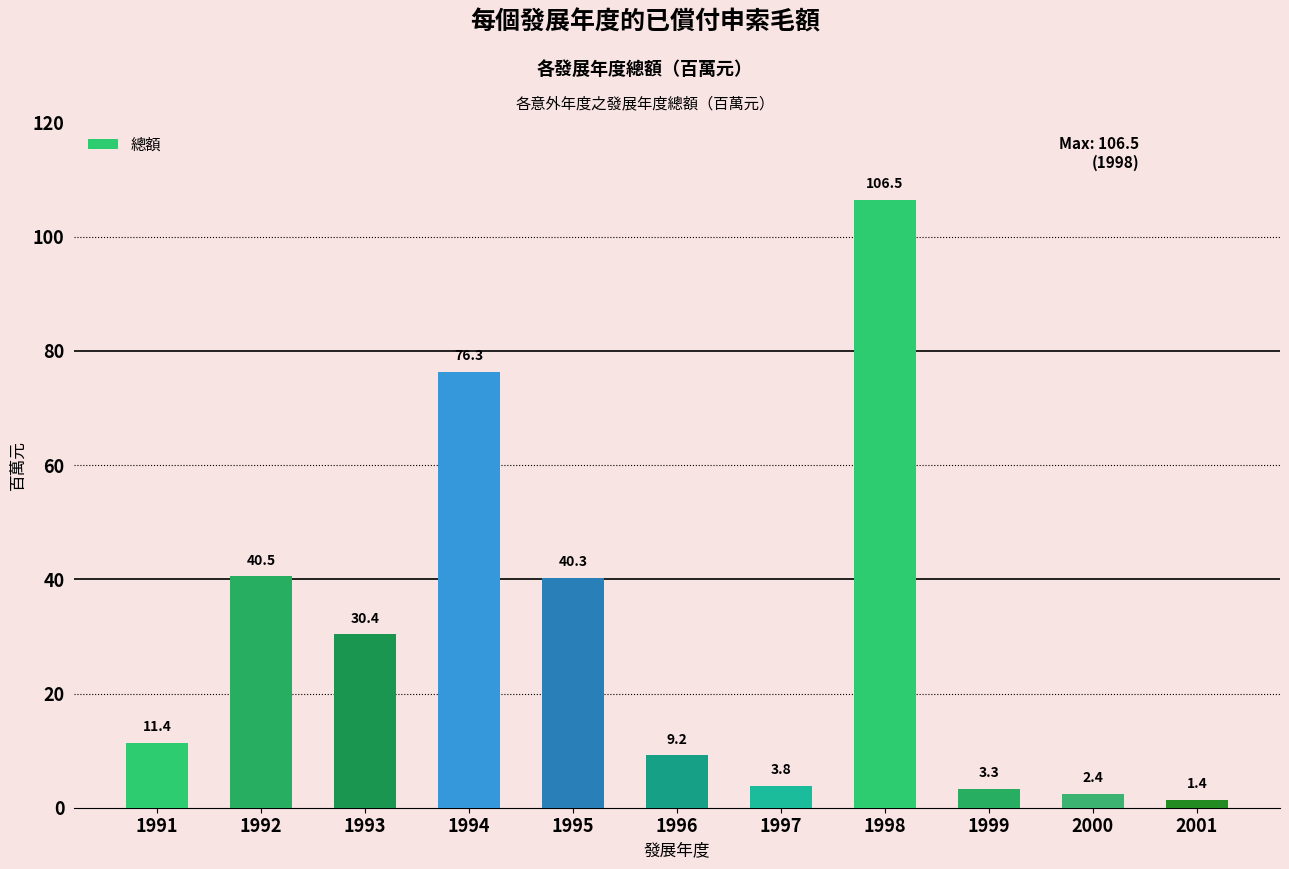

Count the number of data series in this chart.

1